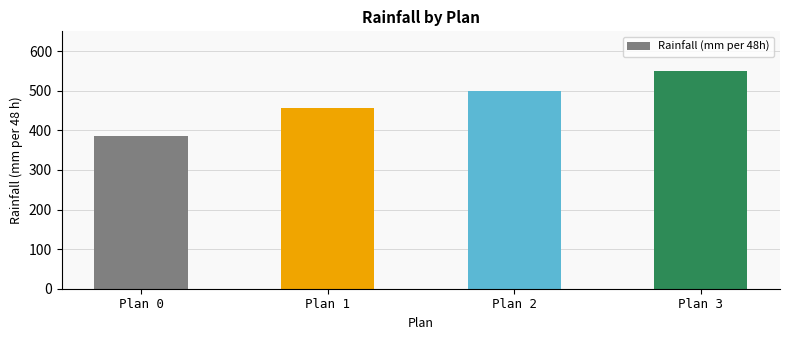

Is it true that the value at Plan 3 is 550?

True